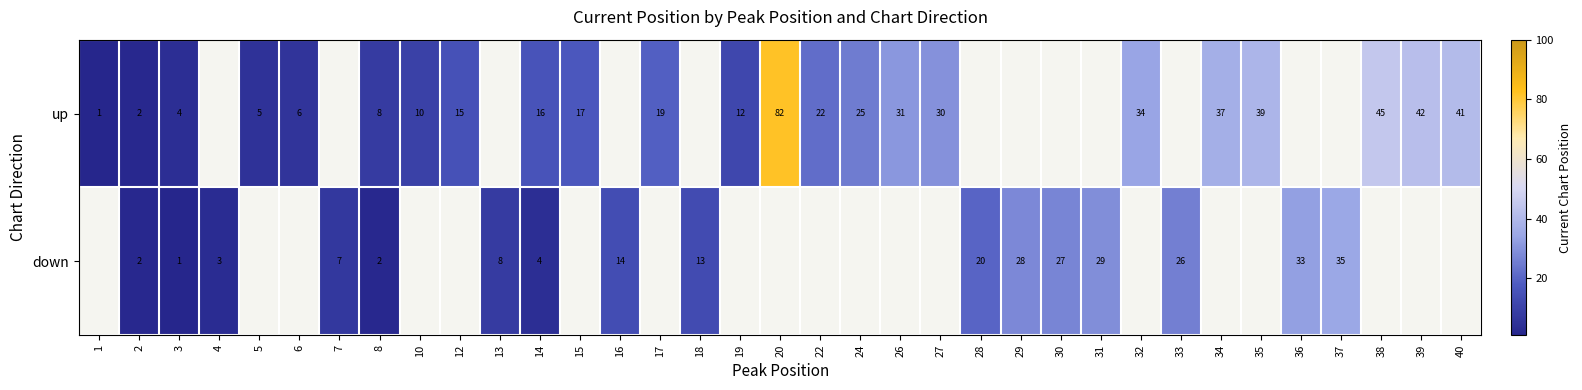

Is the value of down at 18 greater than the value of up at 24?

No